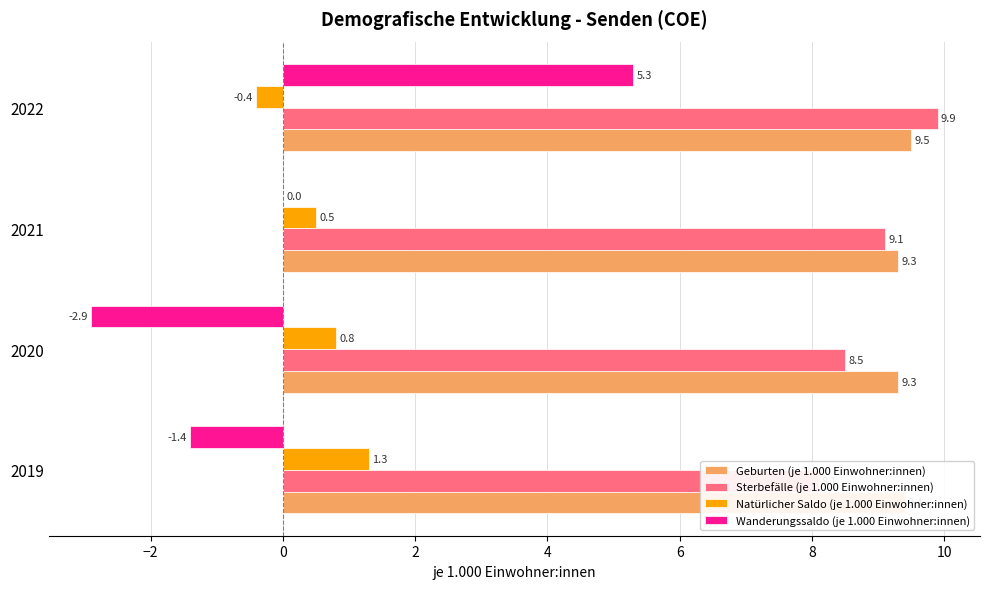

How many series are shown in this chart?

4